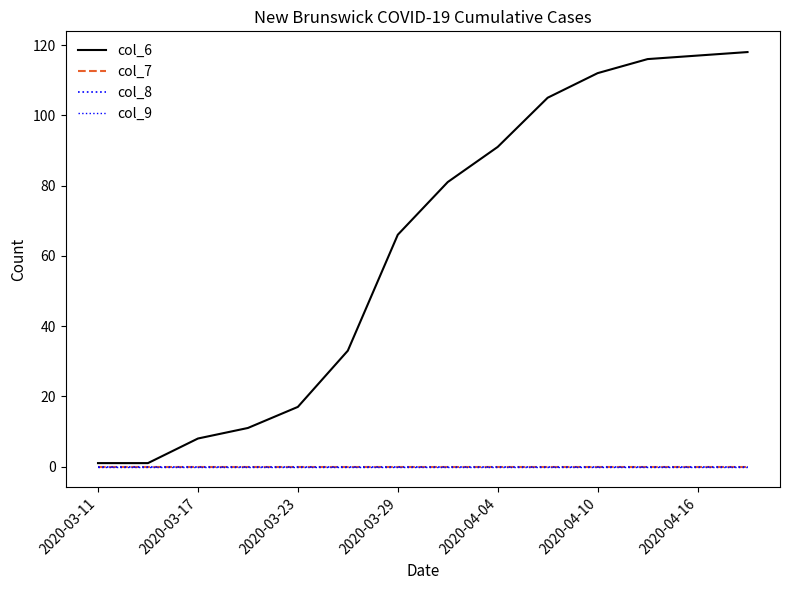

How many lines are shown in the chart?

4